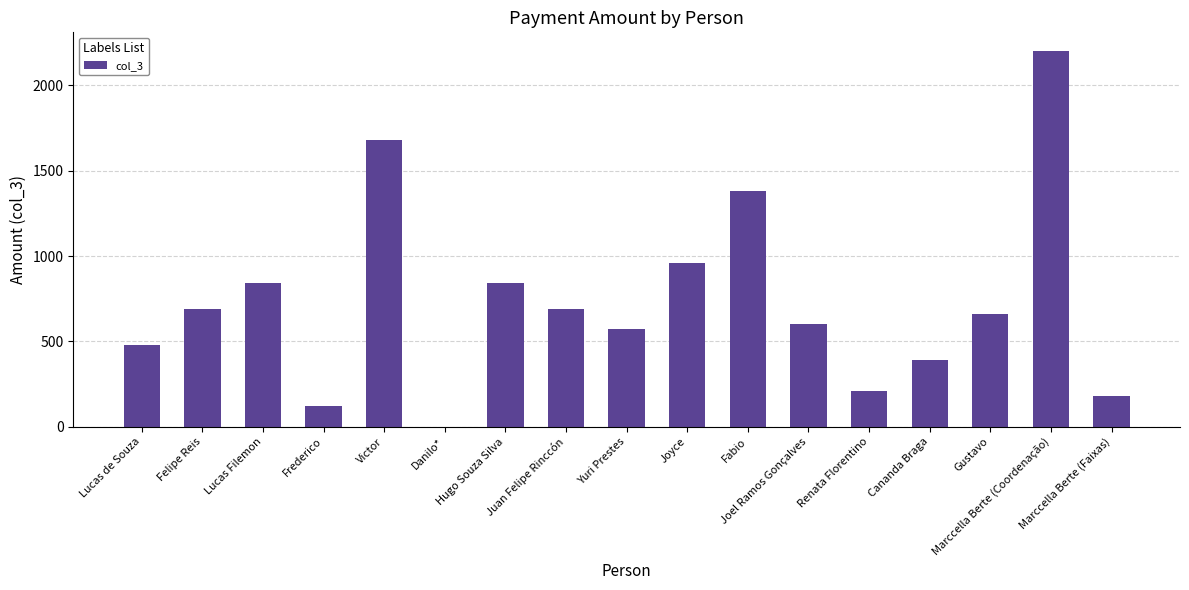

What value does the data have at Lucas de Souza, to the nearest 50?

500